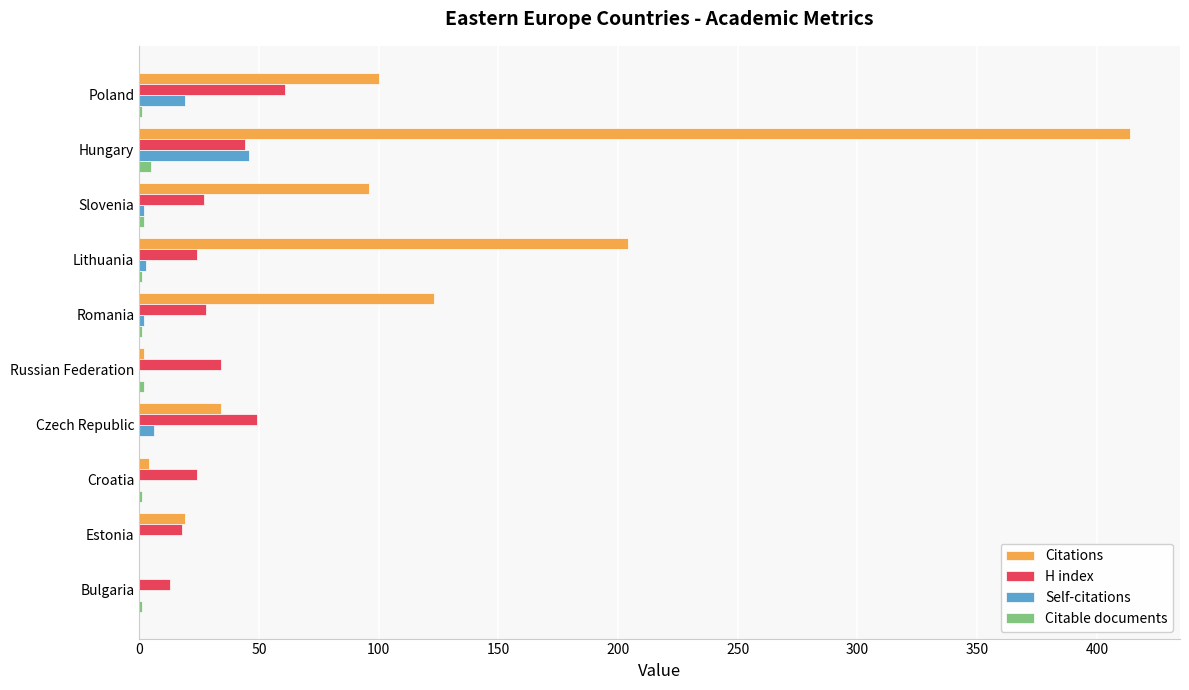

What is the highest value of the H index series?

61